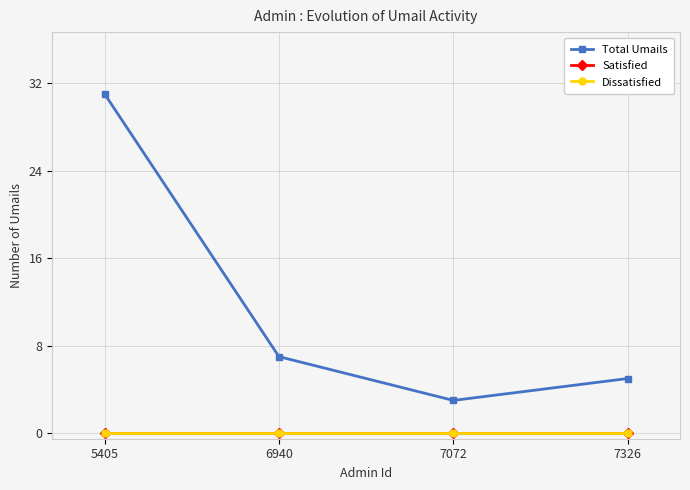

The Total Umails series shows 31 at 5405. True or false?

True